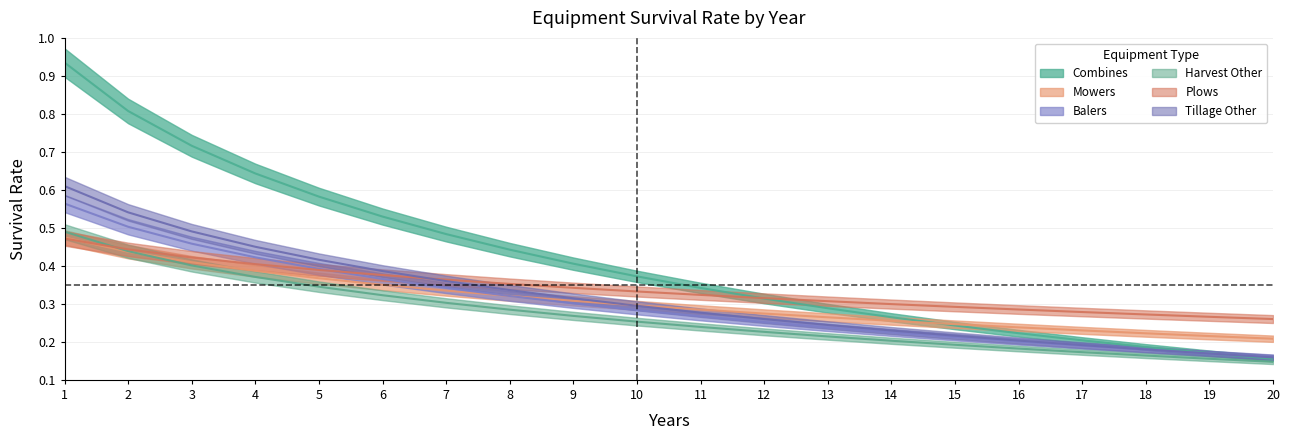

How many times do Harvest Other and Plows cross each other?

1